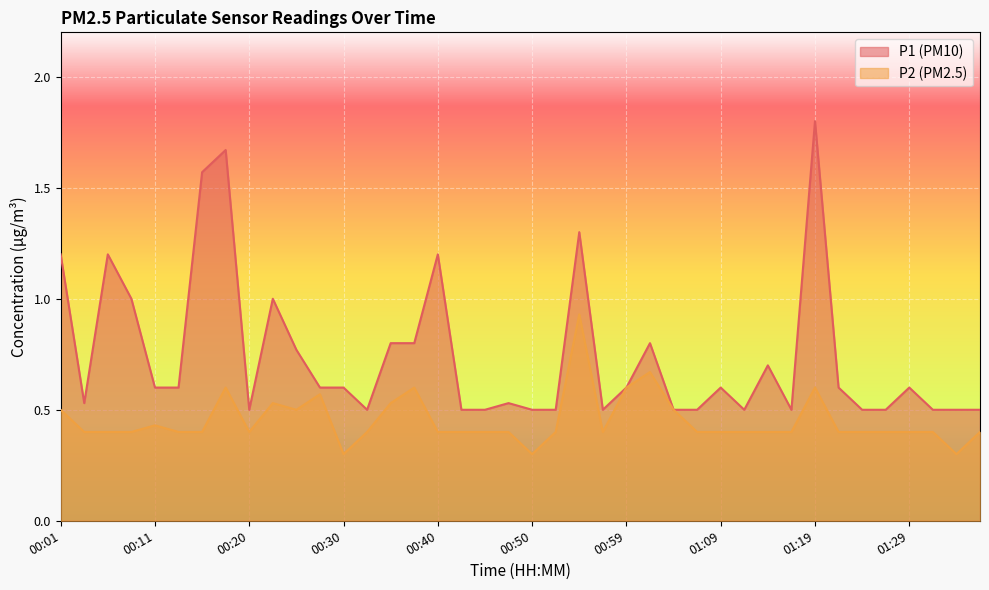

At which category is the sum across all series the highest?

01:19